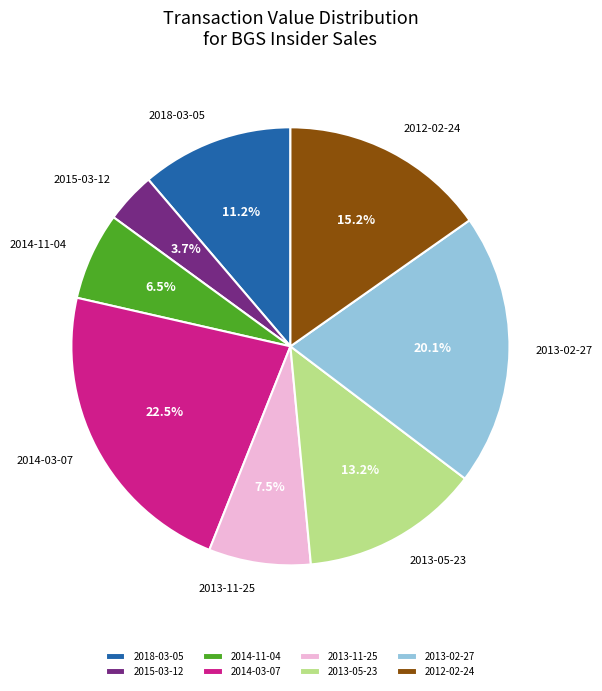

Is there a majority slice in this chart?

No